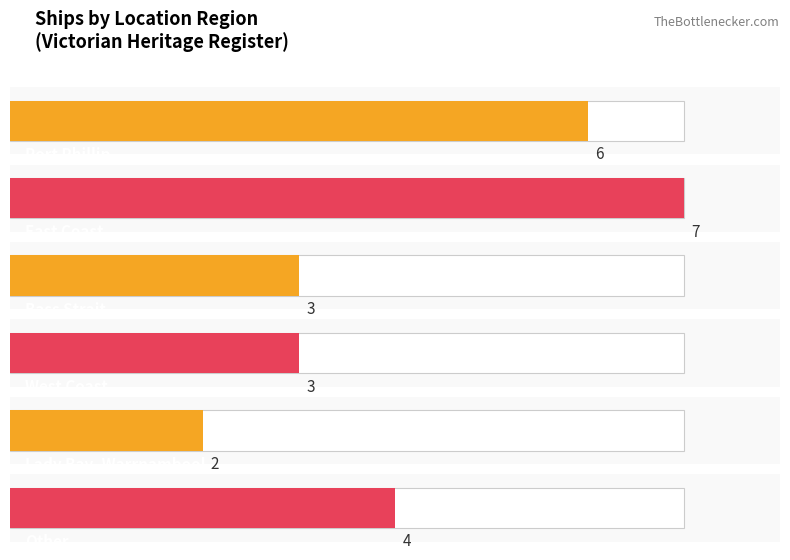

Which category has the highest value across all series?

Port Phillip